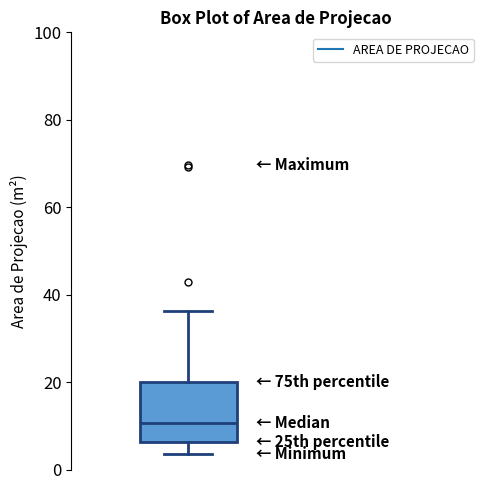

Read this box plot against the y-axis: the position of the median line, the range covered by the box, and the ends of both whiskers. The values are not printed on the chart, so give them approximately, as read against the axis.

median 10, box 6 to 20, whiskers 4 to 36